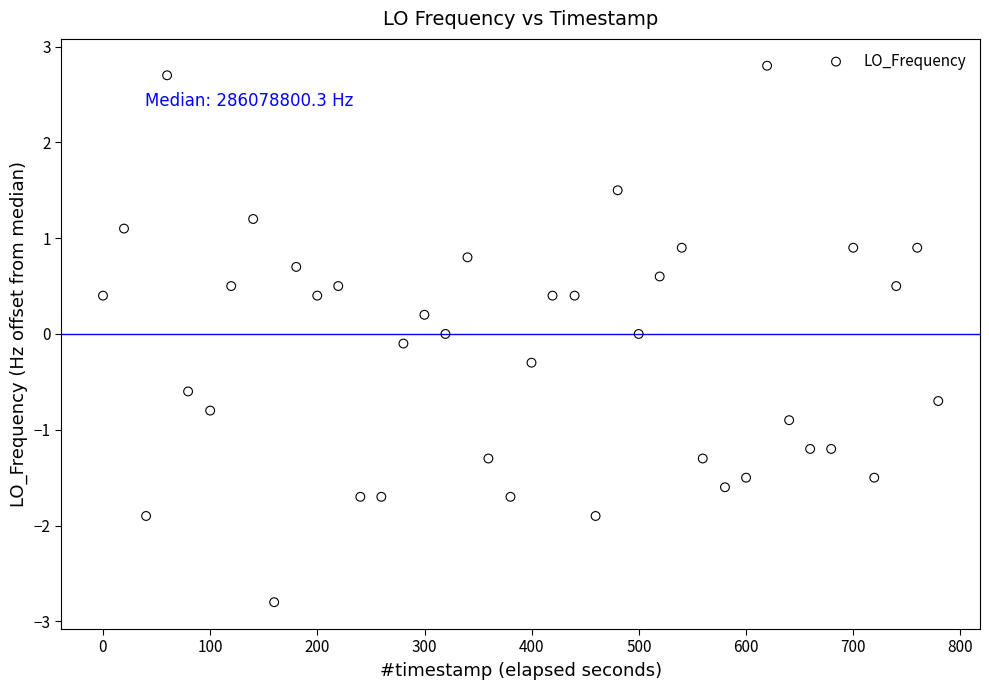

What is the range of Y values (max minus min)?

5.6